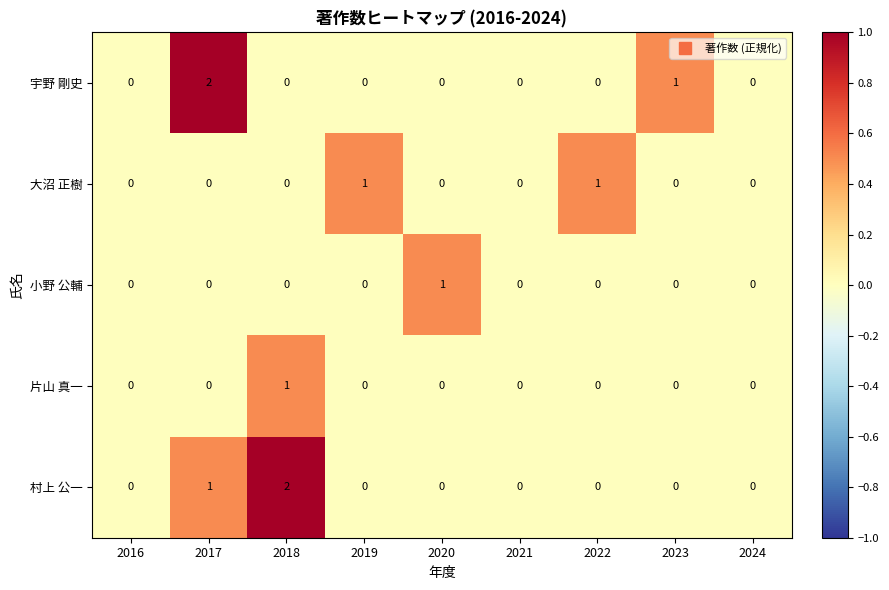

Is it true that 小野 公輔 equals 0 at 2024?

True